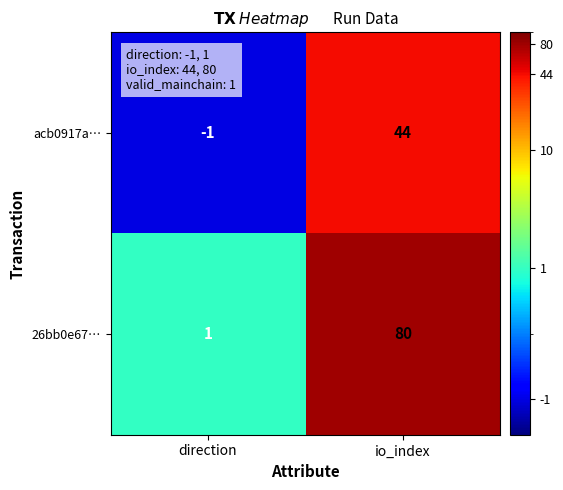

What is the difference between the acb0917a… values at io_index and direction?

45